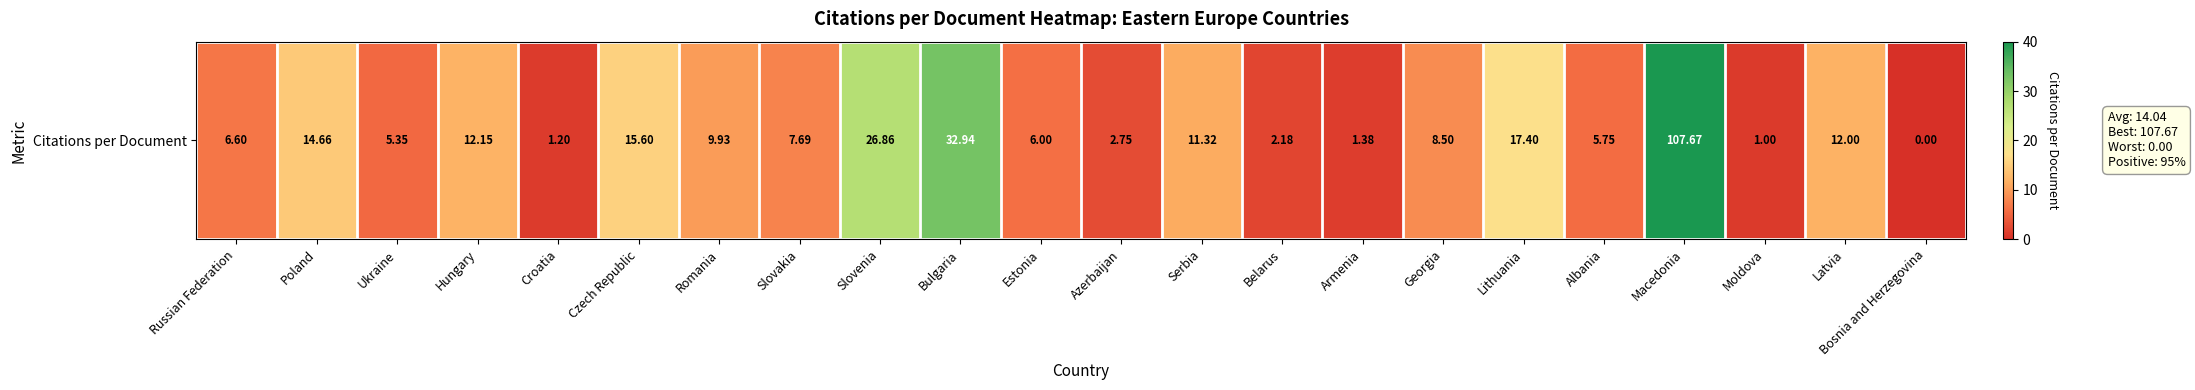

Where does the data first go above 8?

Poland